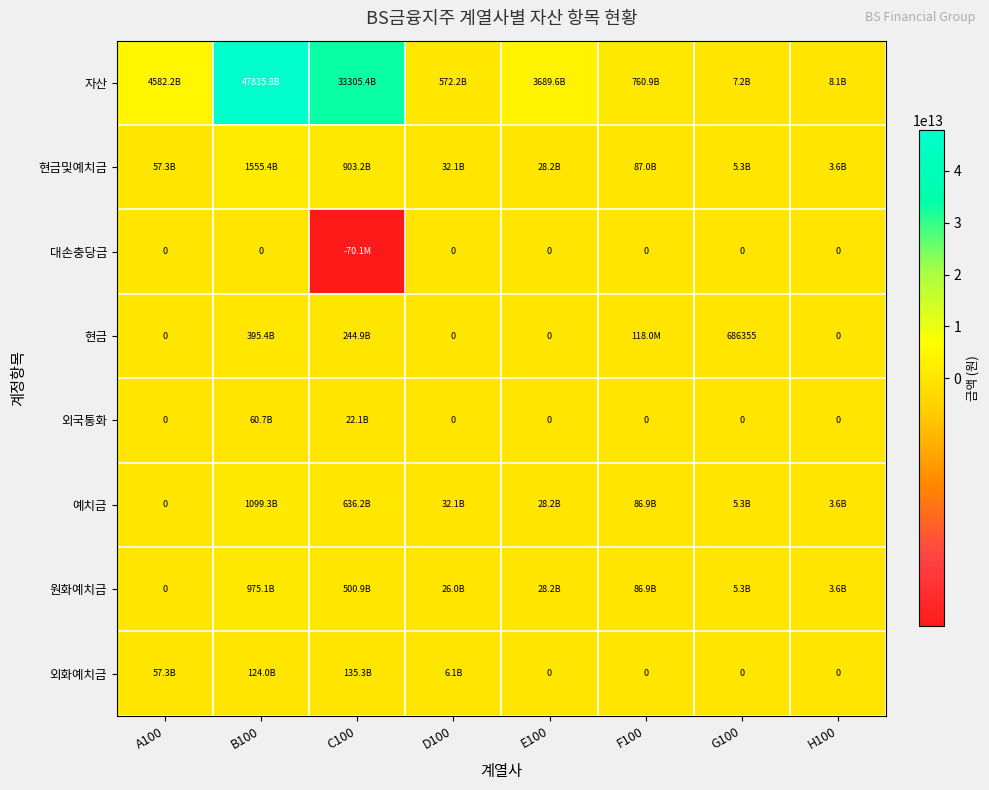

The value of 자산 at B100 is 47835843117510. True or false?

True